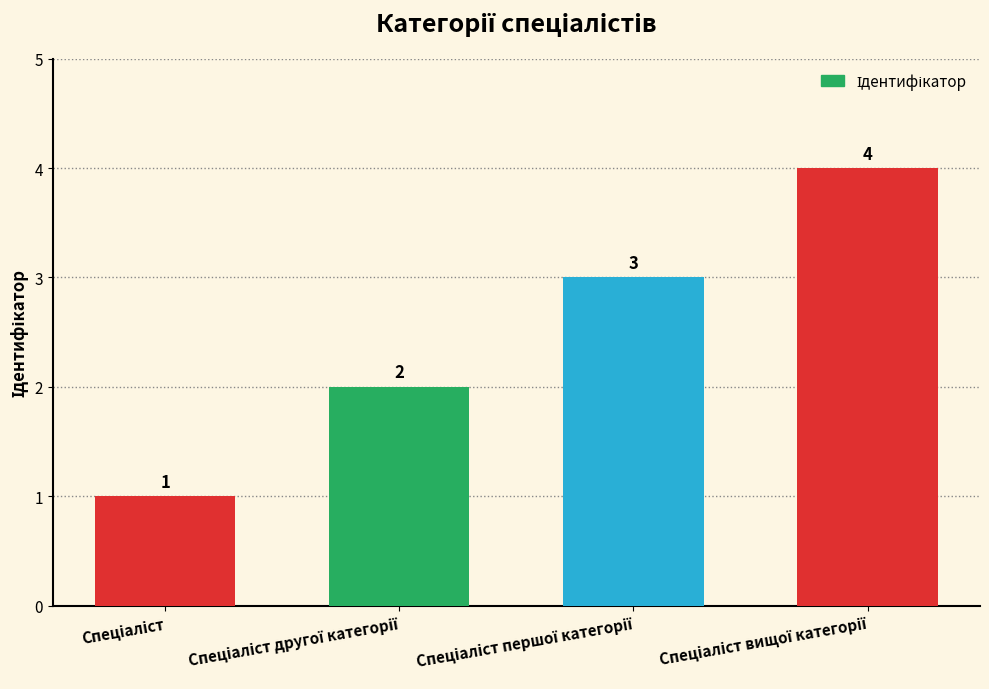

Reading right to left, transcribe all the data shown in this chart.

4	3	2	1